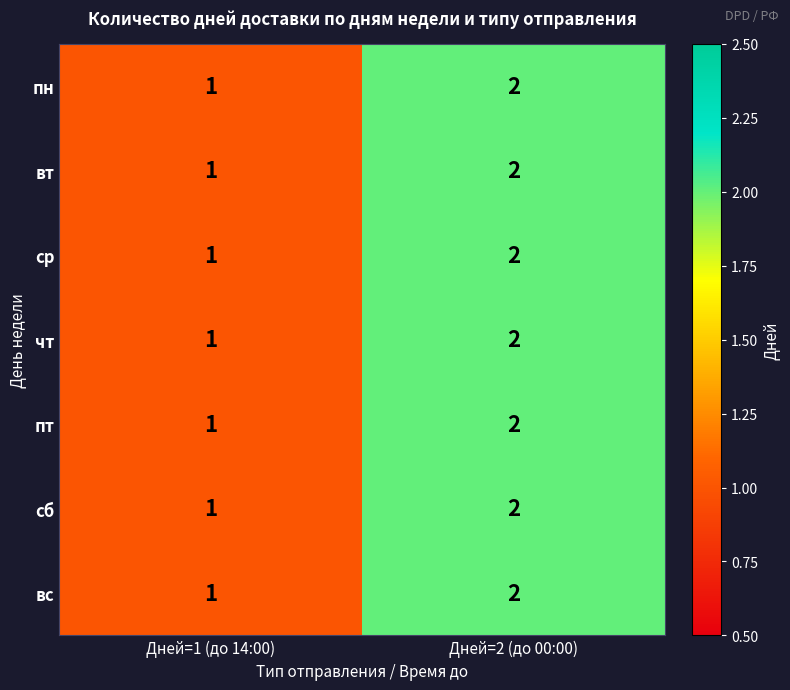

What is the sum of the ср values at Дней=2 (до 00:00) and Дней=1 (до 14:00)?

3